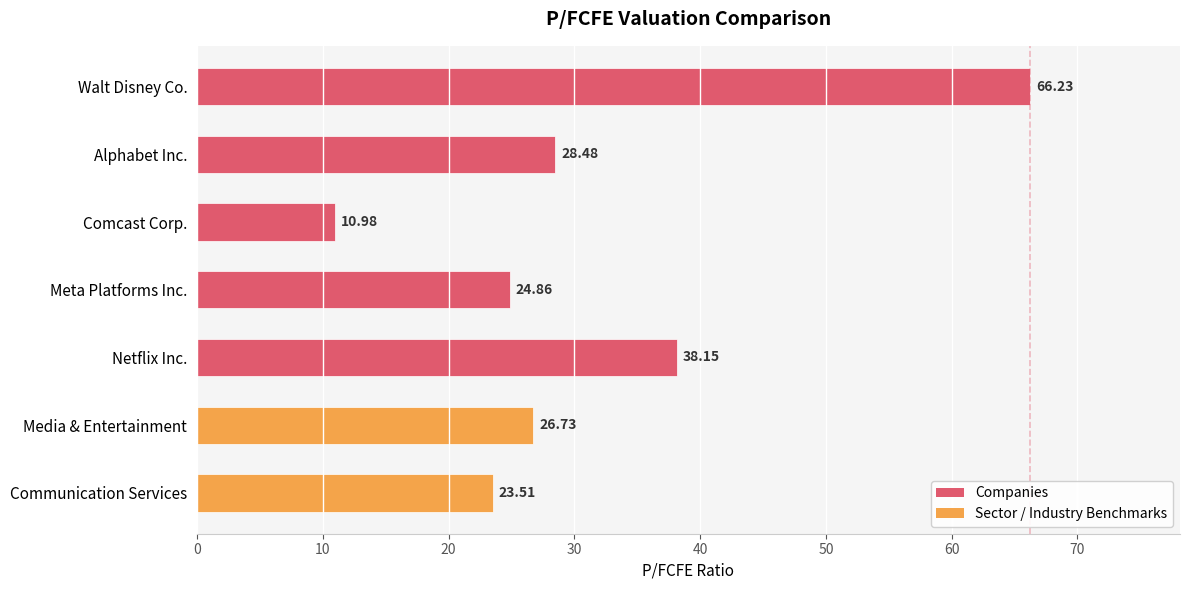

At which label is the value closest to 38?

Netflix Inc.